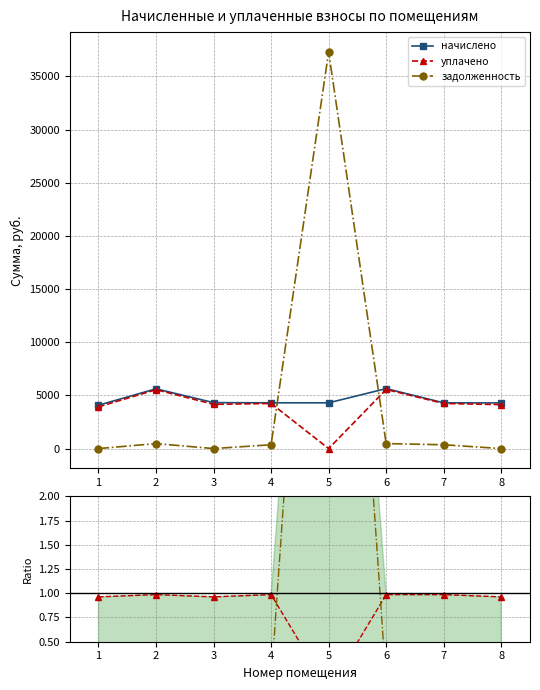

What is the spread (max minus min) of values at 8?

4293.7